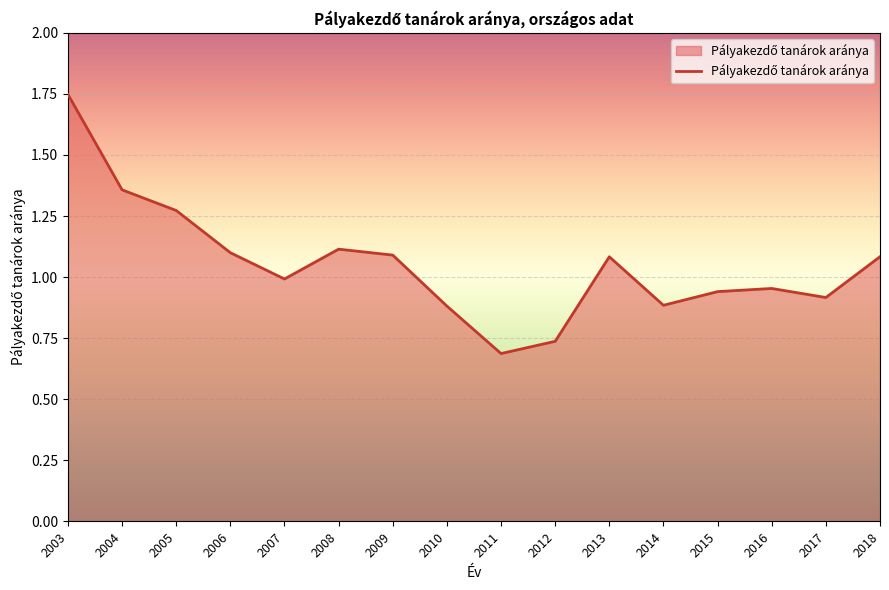

How many lines are shown in the chart?

1